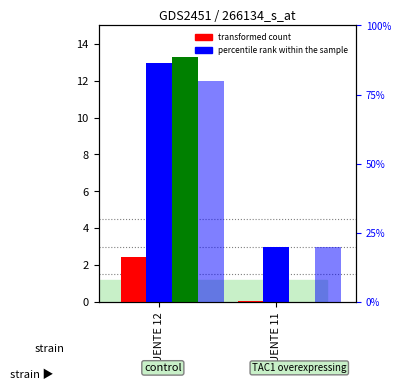

What is the highest value of the percentile rank within the sample series?

80.0